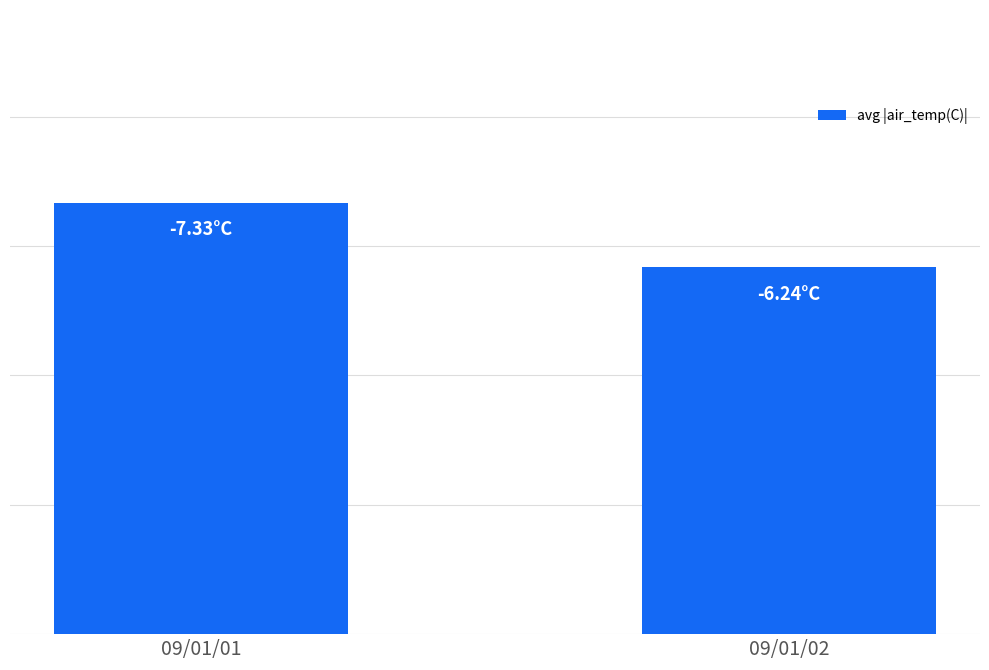

Does the chart contain any negative values?

No